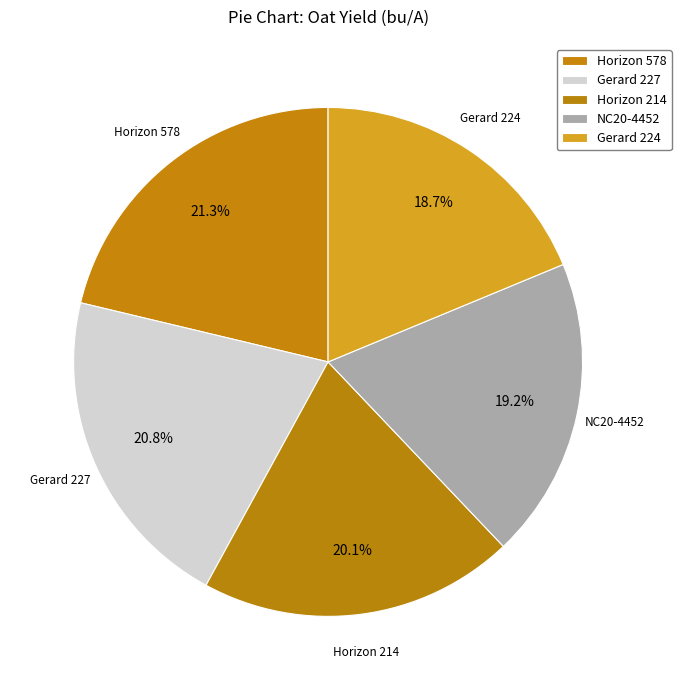

How many segments does this pie chart have?

5